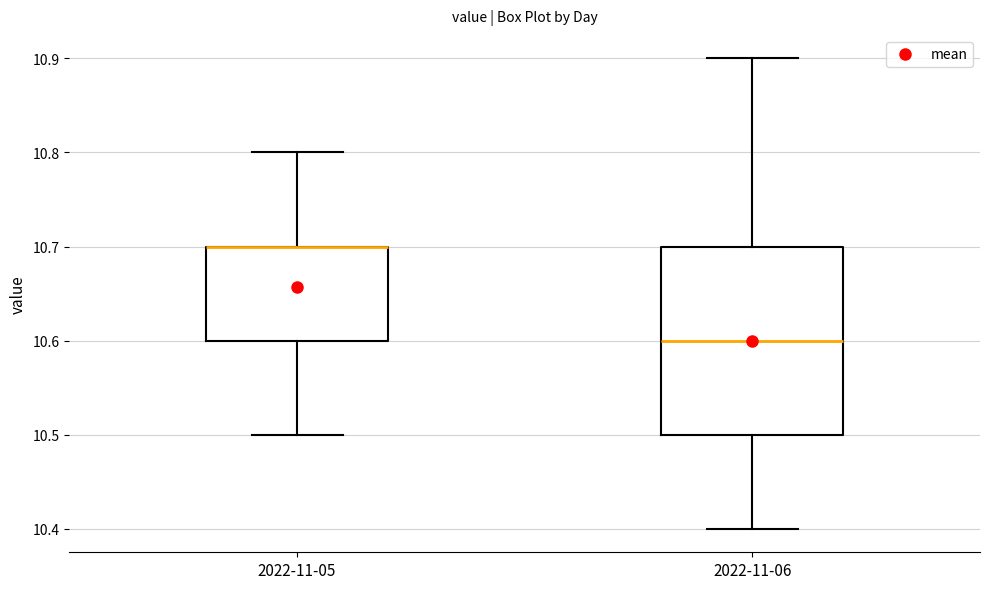

Reading left to right, read every box against the y-axis: the position of its median line, the range the box covers, and the ends of its whiskers. The values are not printed on the chart, so give them approximately, as read against the axis.

2022-11-05: median 10.7 (drawn on the box's upper edge), box 10.6 to 10.7, whiskers 10.5 to 10.8
2022-11-06: median 10.6, box 10.5 to 10.7, whiskers 10.4 to 10.9